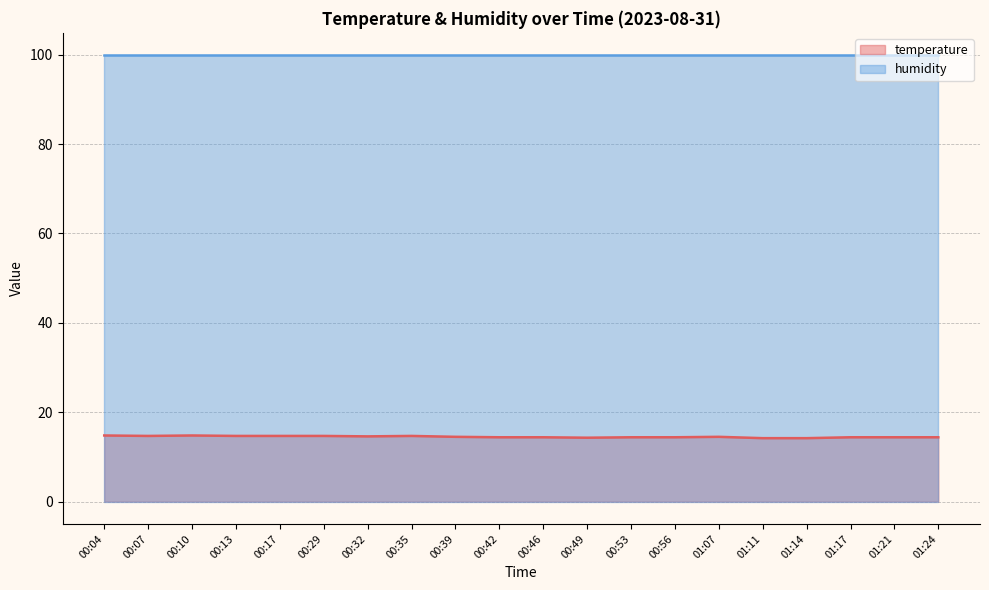

What position from the left is 00:32?

7